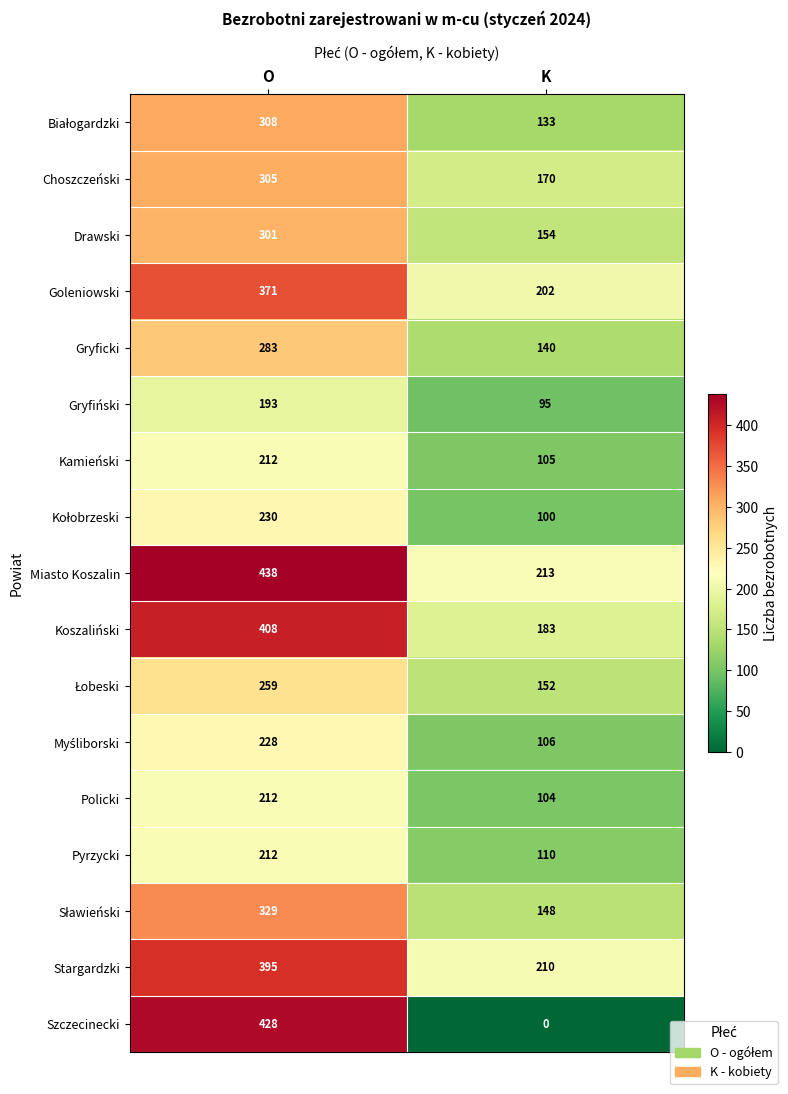

At which category is the sum across all series the highest?

O